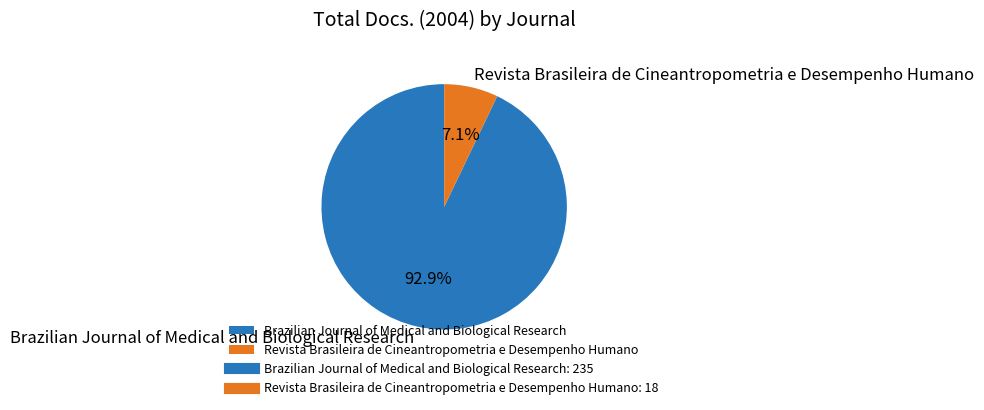

Between Brazilian Journal of Medical and Biological Research and Revista Brasileira de Cineantropometria e Desempenho Humano, which is larger?

Brazilian Journal of Medical and Biological Research